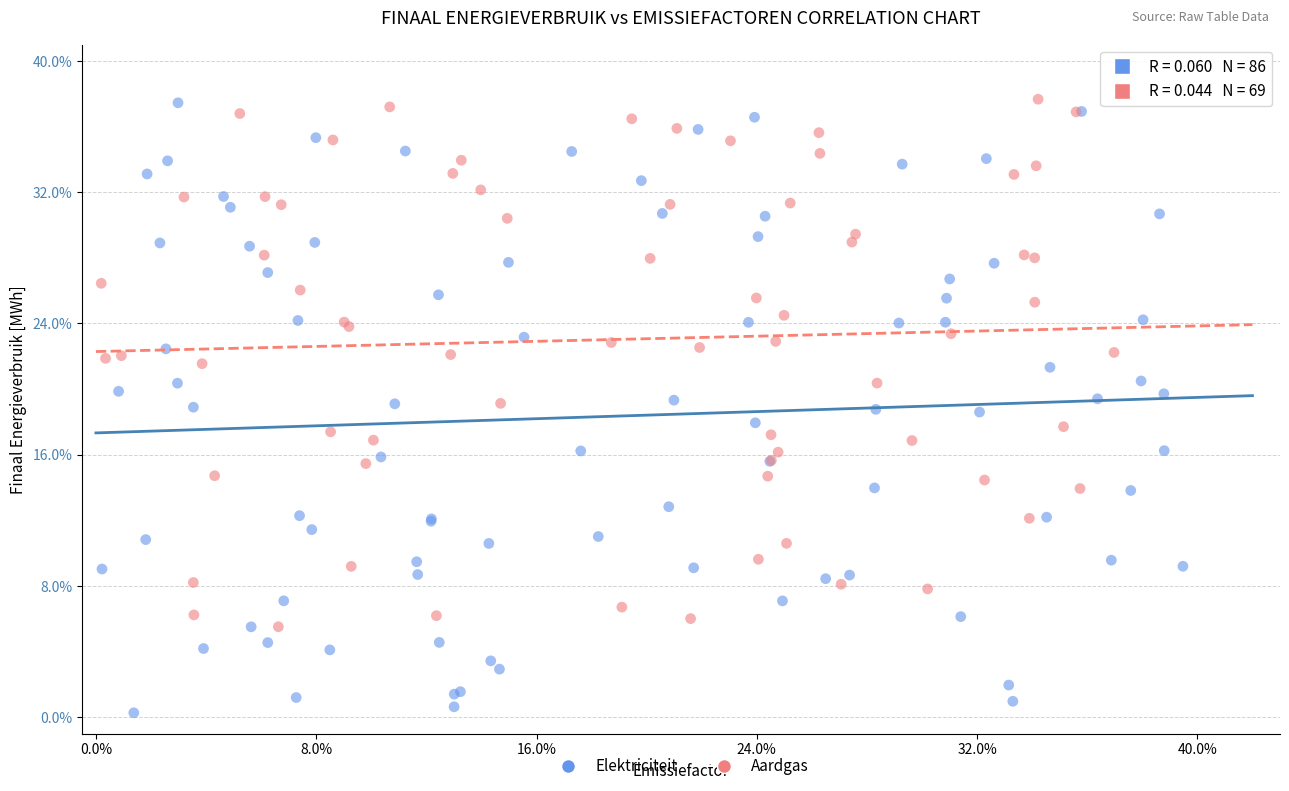

Which series has the widest spread of Y values?

Elektriciteit